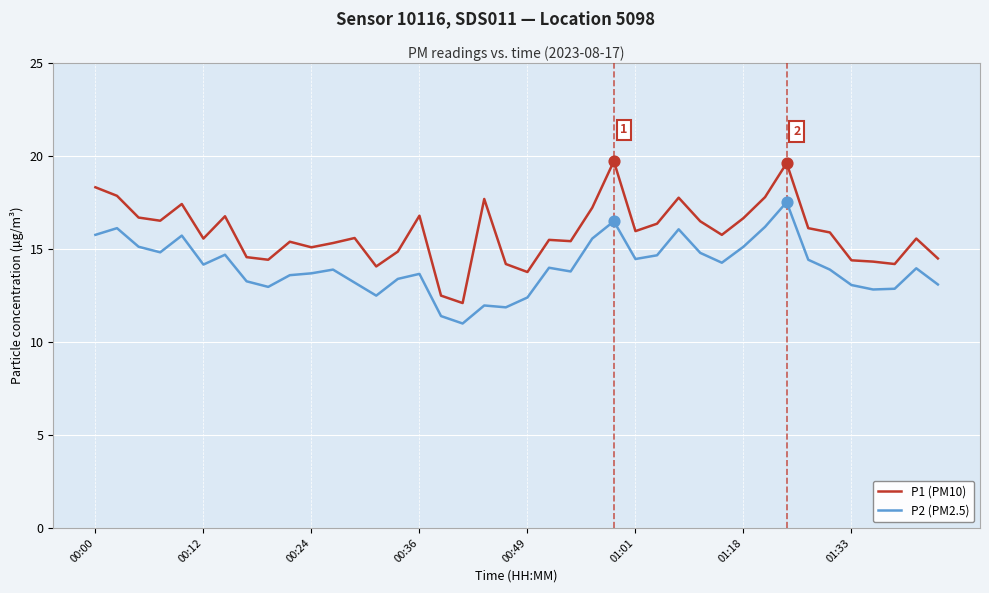

What are all the series names shown in the legend?

P1 (PM10), P2 (PM2.5)